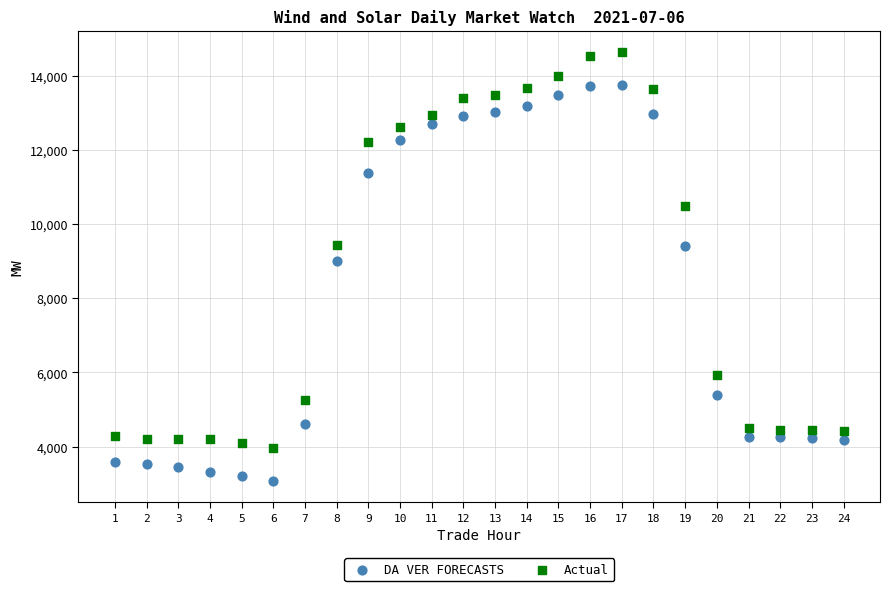

In the DA VER FORECASTS series, what Y value is closest to 8407?

9012.4